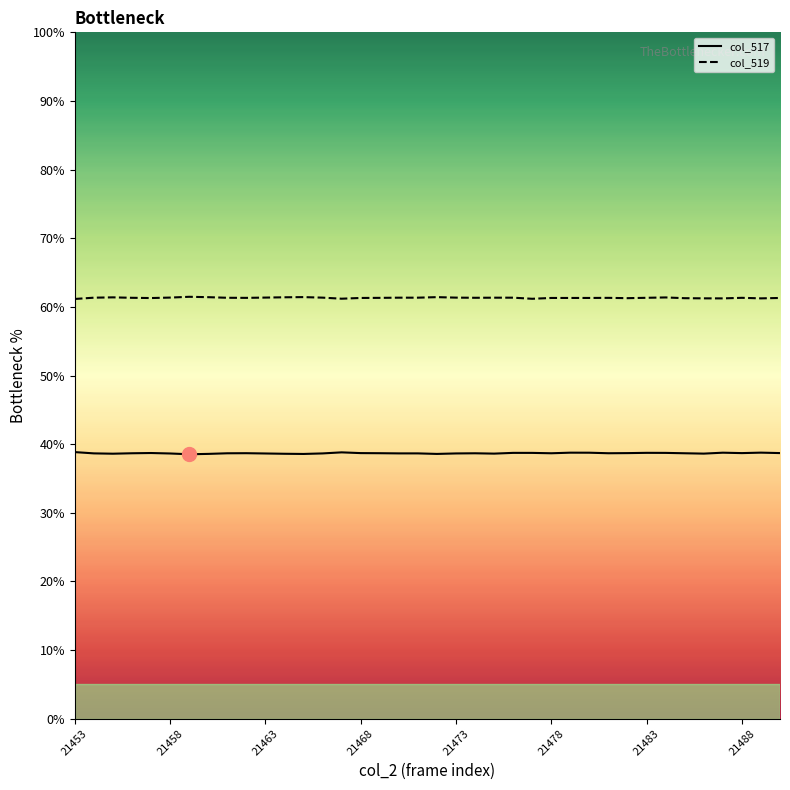

Rank the series by their maximum value, from highest to lowest.

col_519, col_517